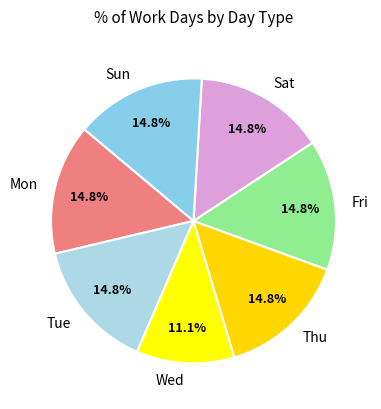

What is the smallest slice in the pie chart?

Wed